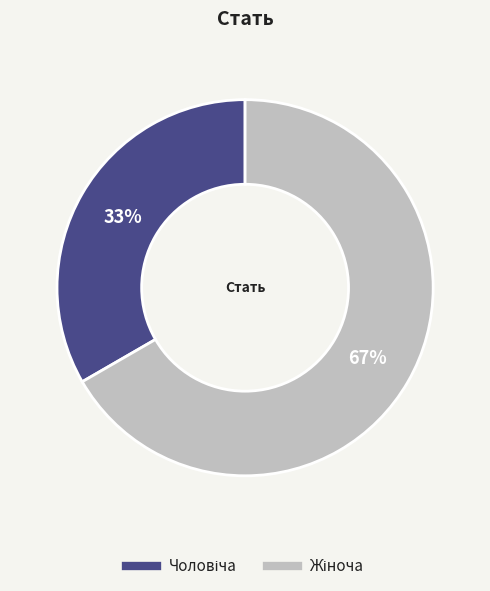

To the nearest percent, what is the average slice percentage?

50%